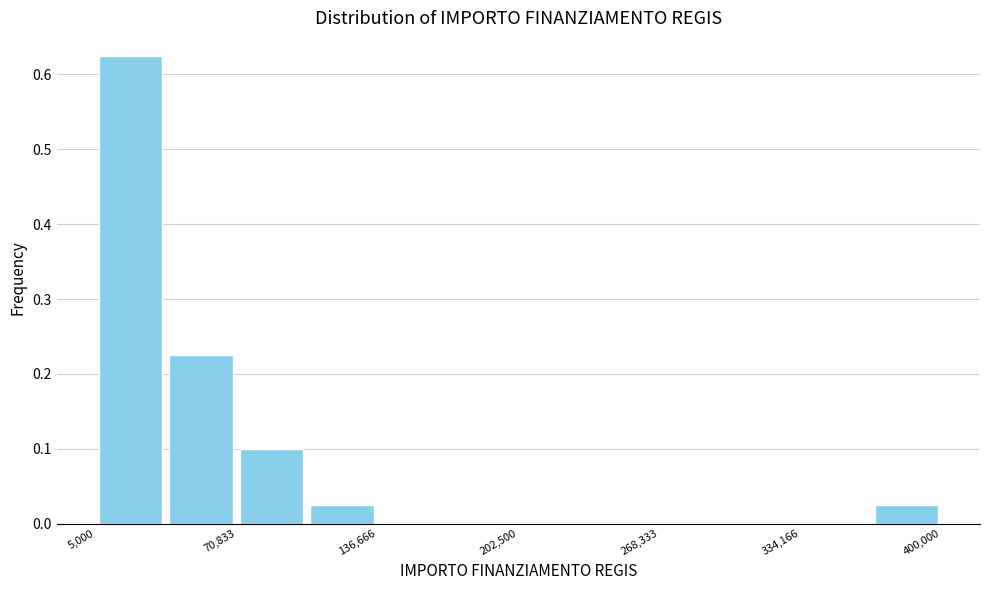

Around what value on the x-axis is the tallest bar? Give the approximate position of its centre, as read against the axis.

20000